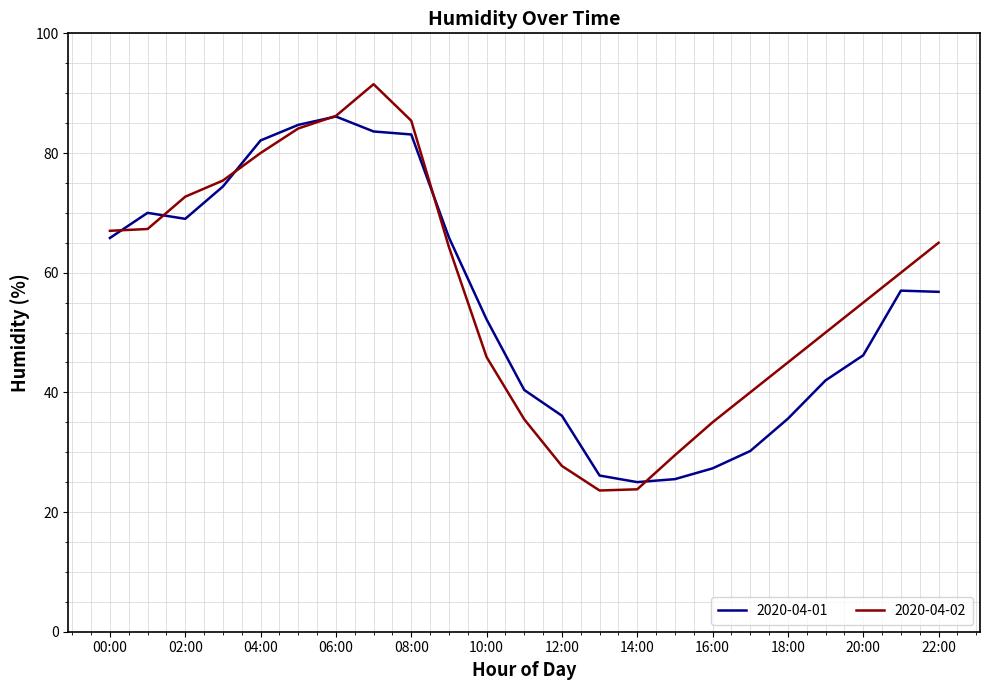

Rank the series by their maximum value, from highest to lowest.

2020-04-02, 2020-04-01